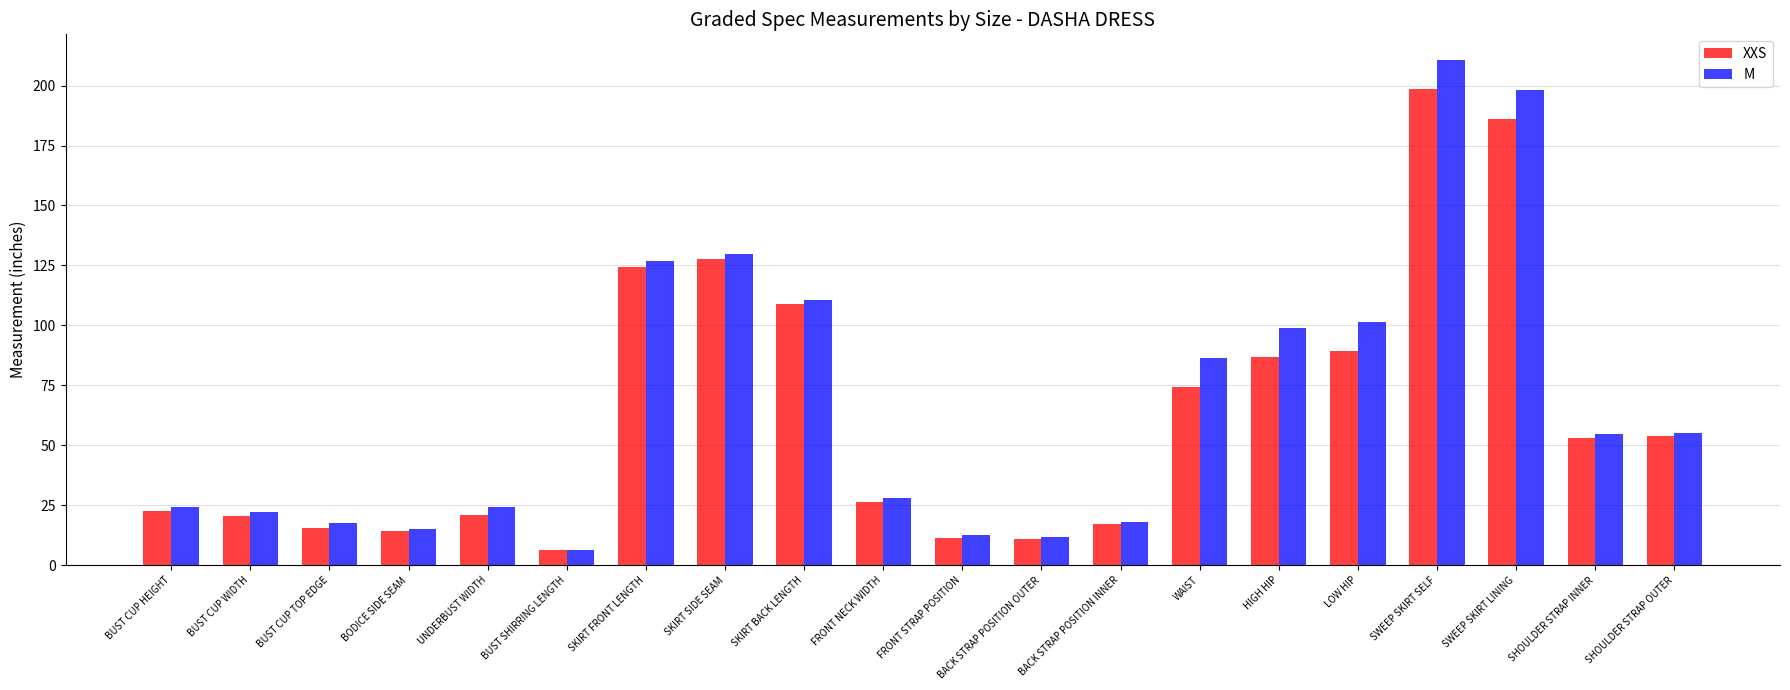

What is the difference between the second highest and minimum values in the M series?

191.8